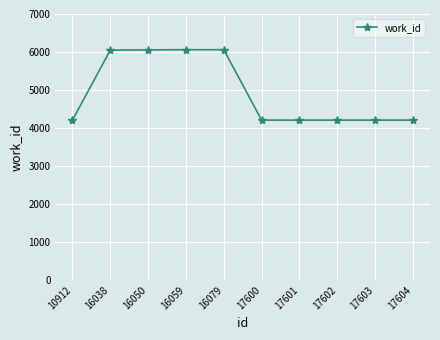

Between 16059 and 17602, which is larger?

16059